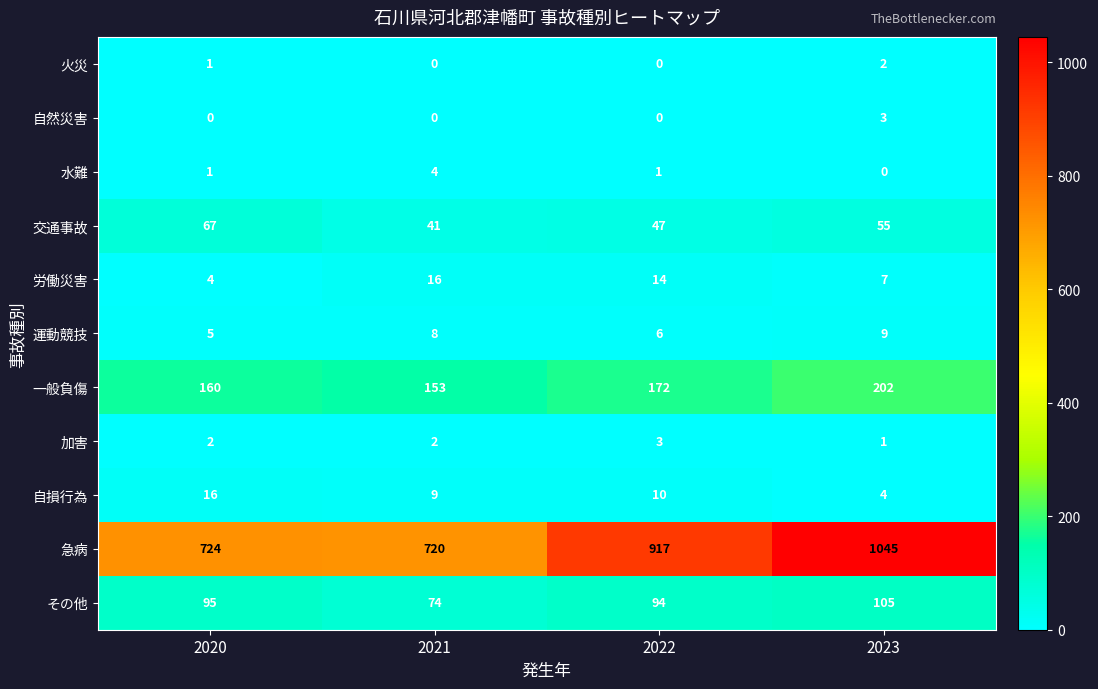

The value of 火災 at 2023 is 2. True or false?

True